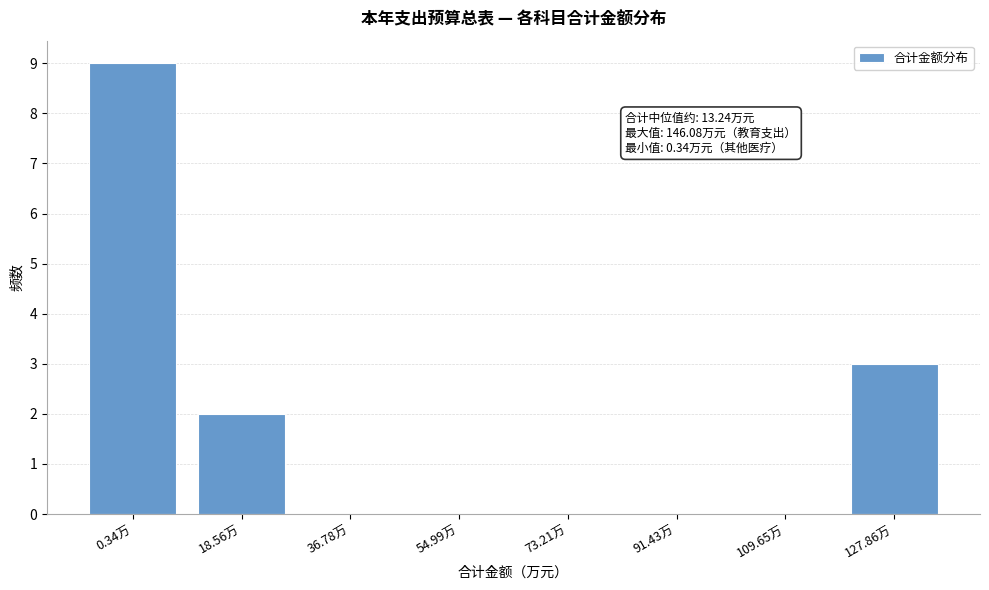

Reading right to left, list all the values displayed in this chart.

127.86万=3	109.65万=0	91.43万=0	73.21万=0	54.99万=0	36.78万=0	18.56万=2	0.34万=9